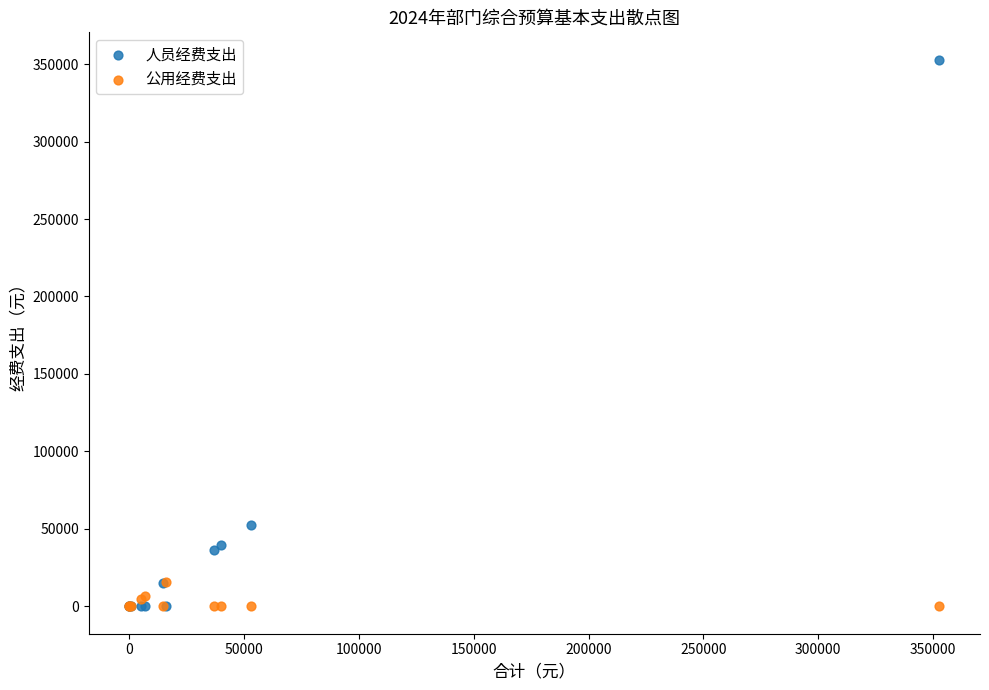

In the 人员经费支出 series, what Y value is closest to 176421?

52847